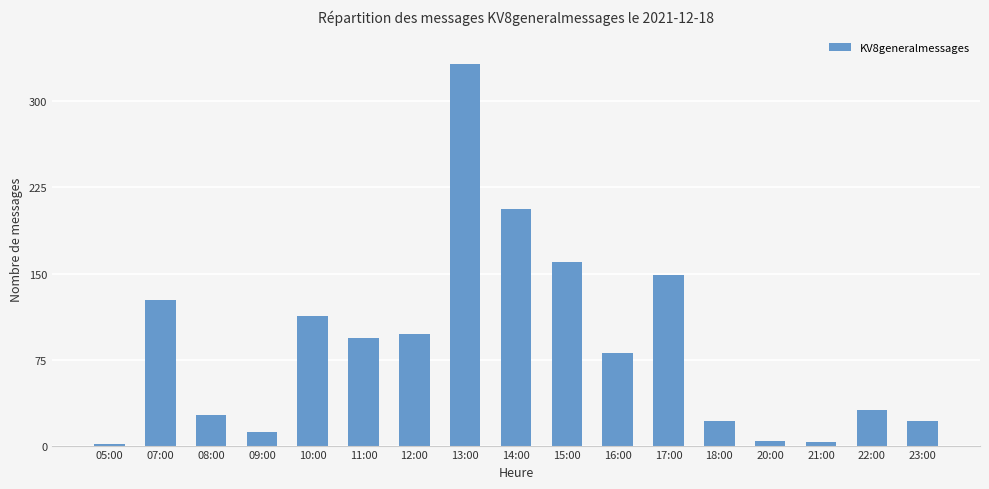

At which label is the value closest to 167?

15:00